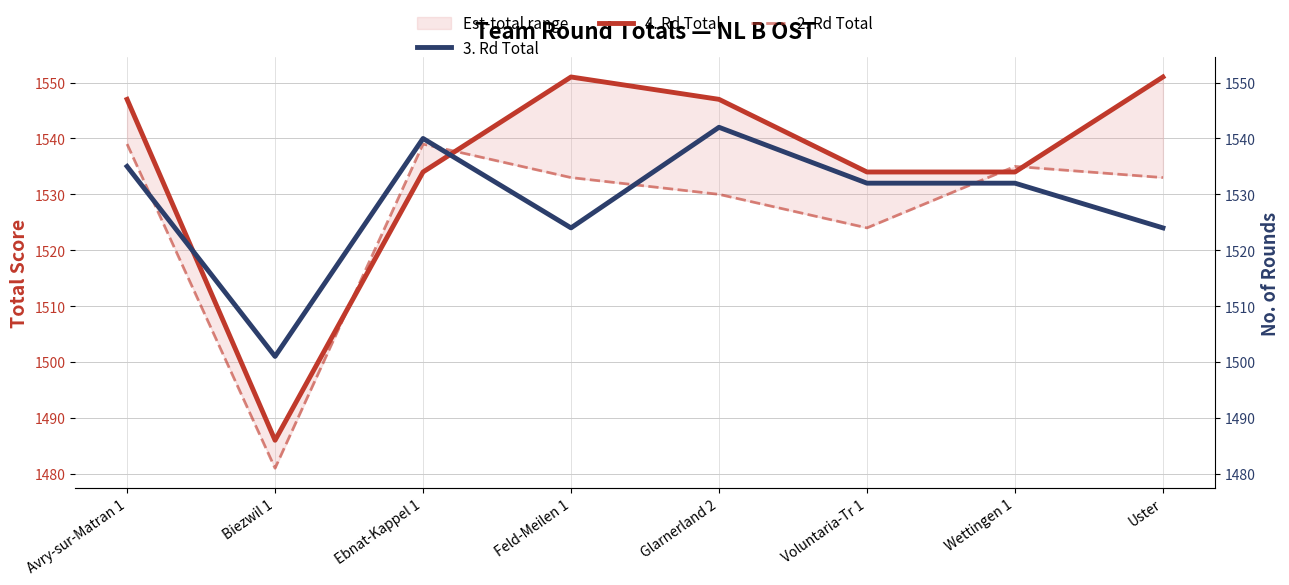

True or false: 4. Rd Total has more than 1 points higher than both neighbors.

False